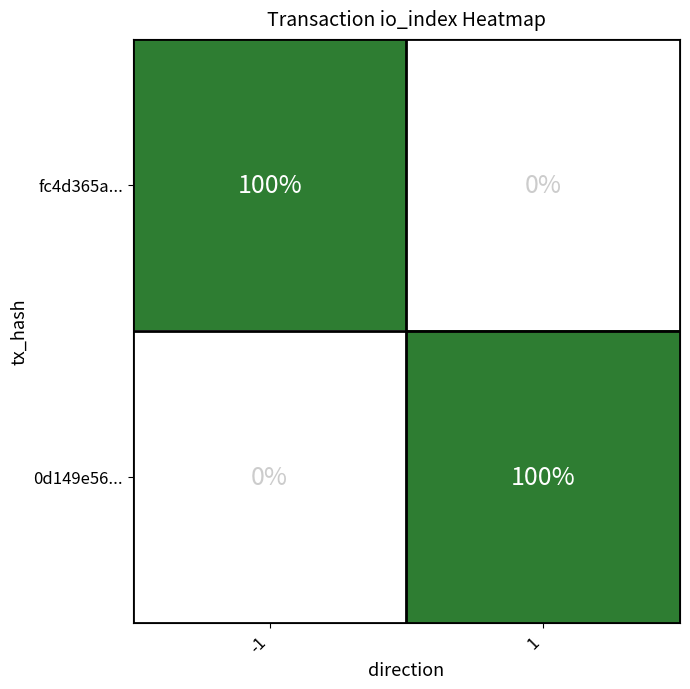

What is the greatest value displayed?

100